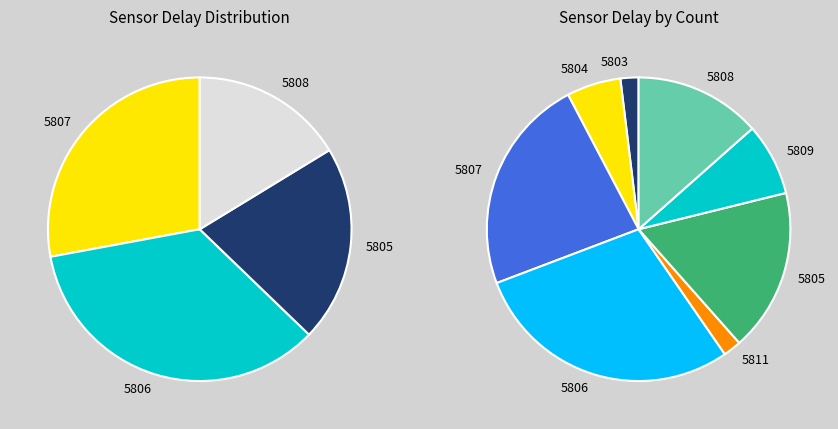

How many slices are in this pie chart?

8